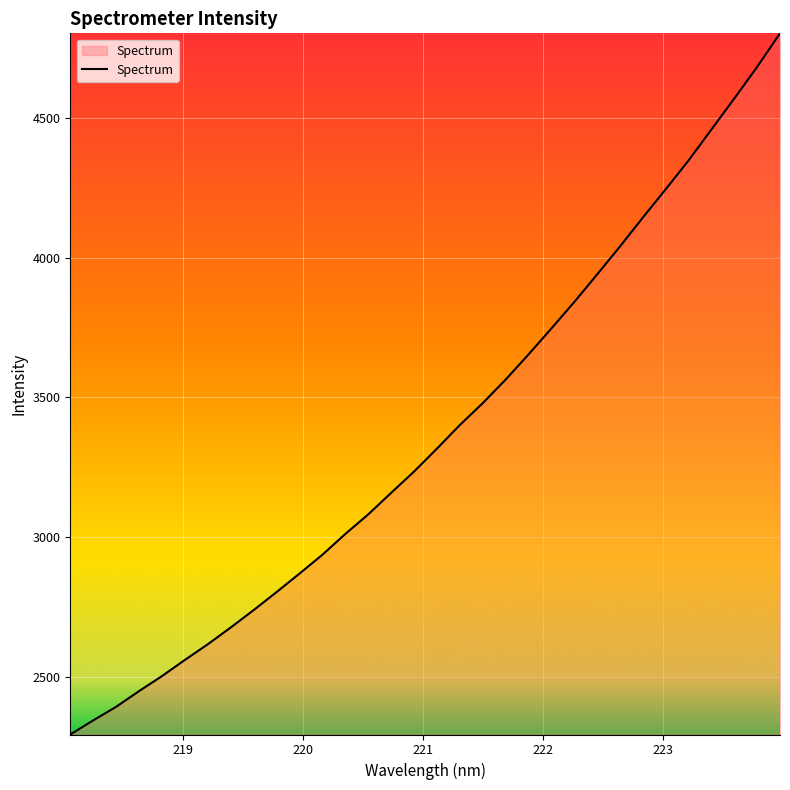

What is the difference between the maximum and minimum values?

2511.3